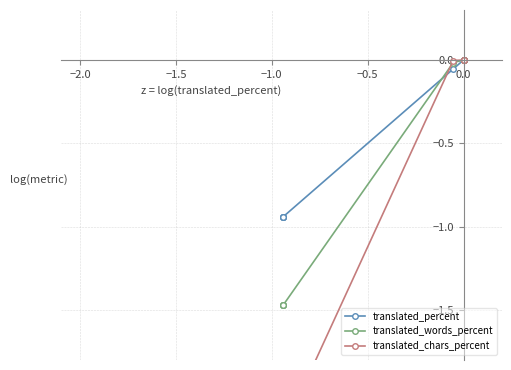

Which series has the widest spread of values?

translated_chars_percent